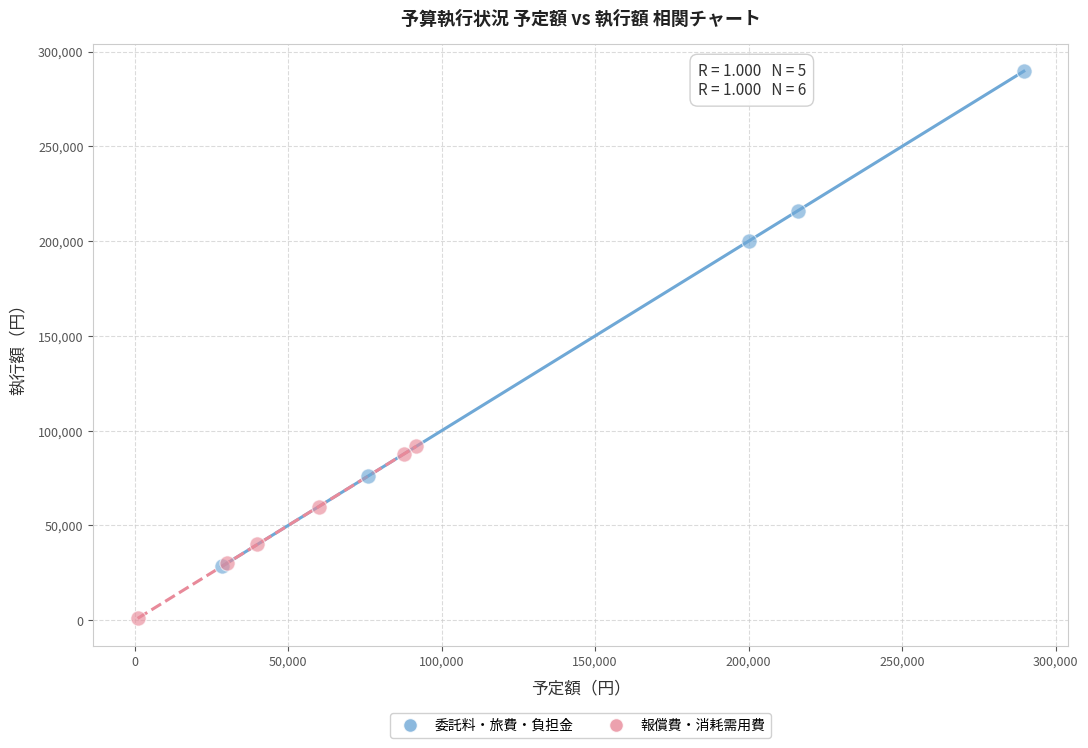

Which series contains the lowest Y value?

報償費・消耗需用費